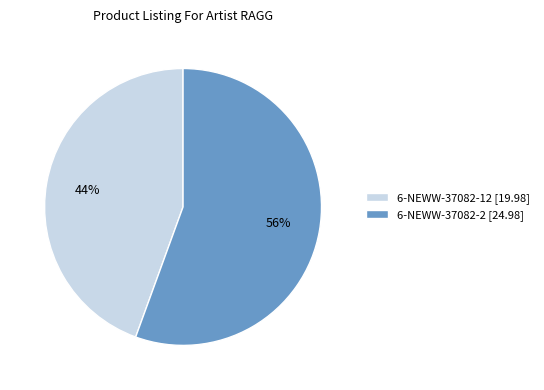

Which category accounts for the majority?

6-NEWW-37082-2